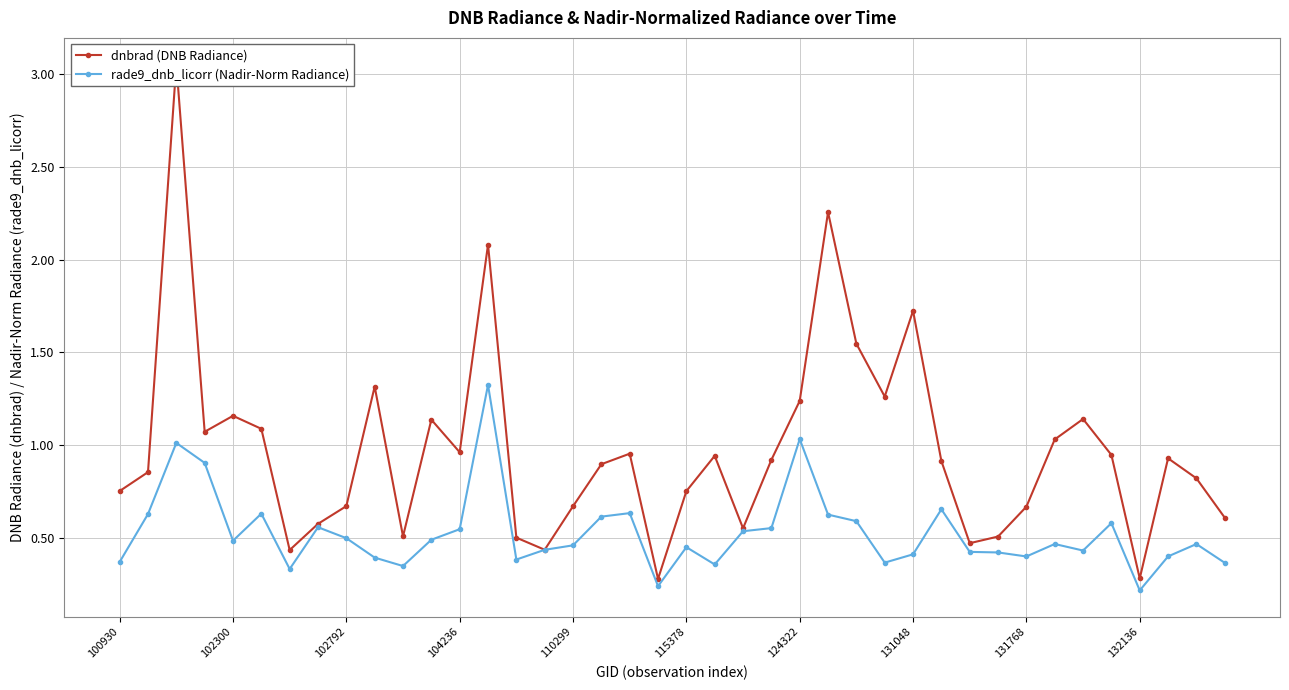

Where is the first local minimum for rade9_dnb_licorr (Nadir-Norm Radiance)?

102300